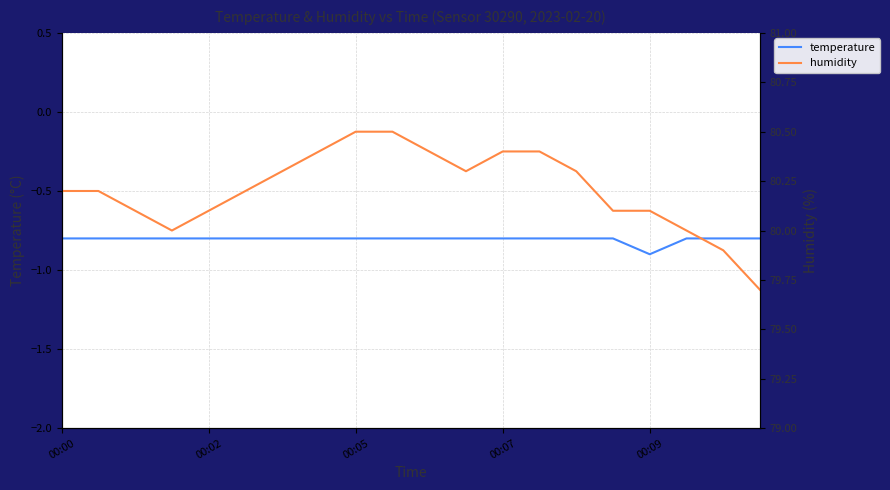

True or false: humidity and temperature intersect in this chart.

False